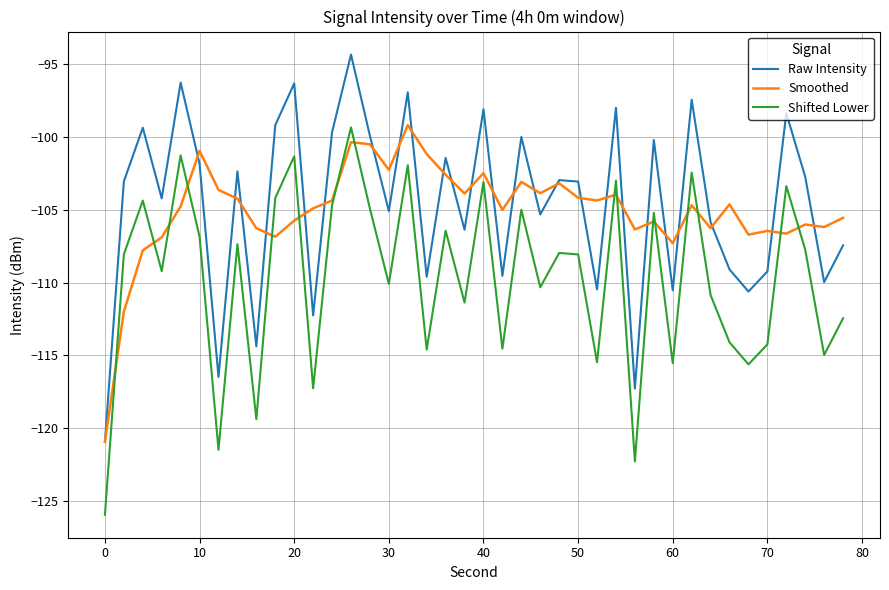

True or false: Shifted Lower and Raw Intensity intersect in this chart.

False